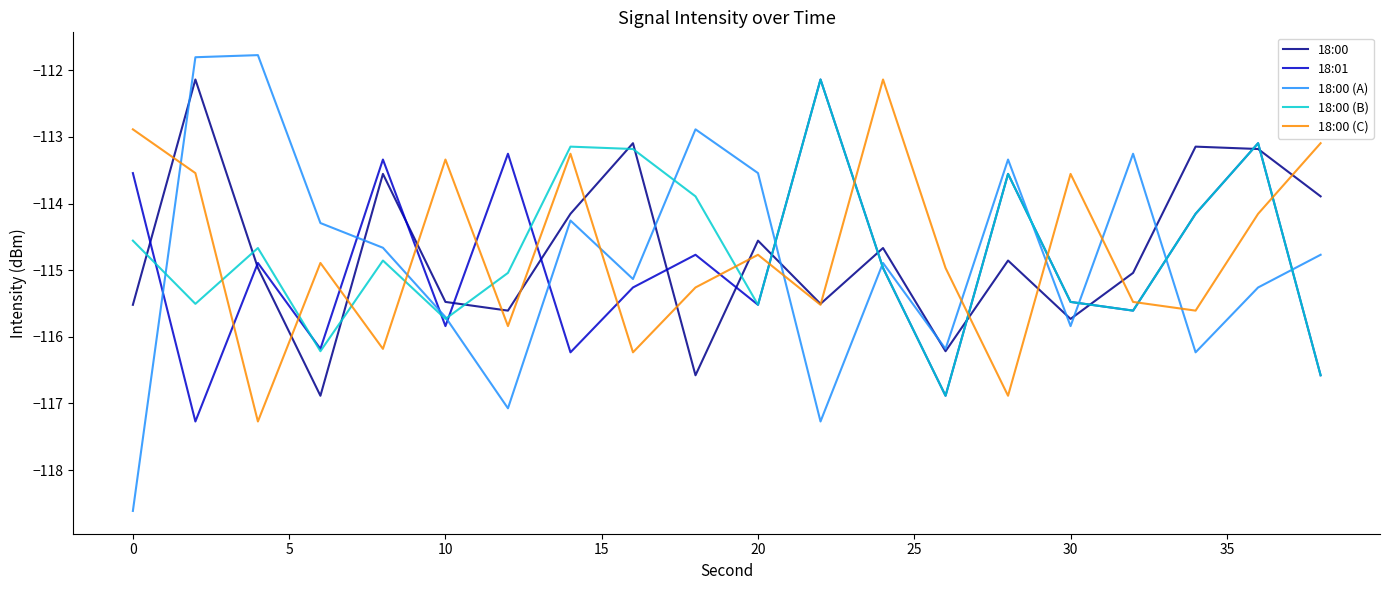

How many lines are shown in the chart?

5